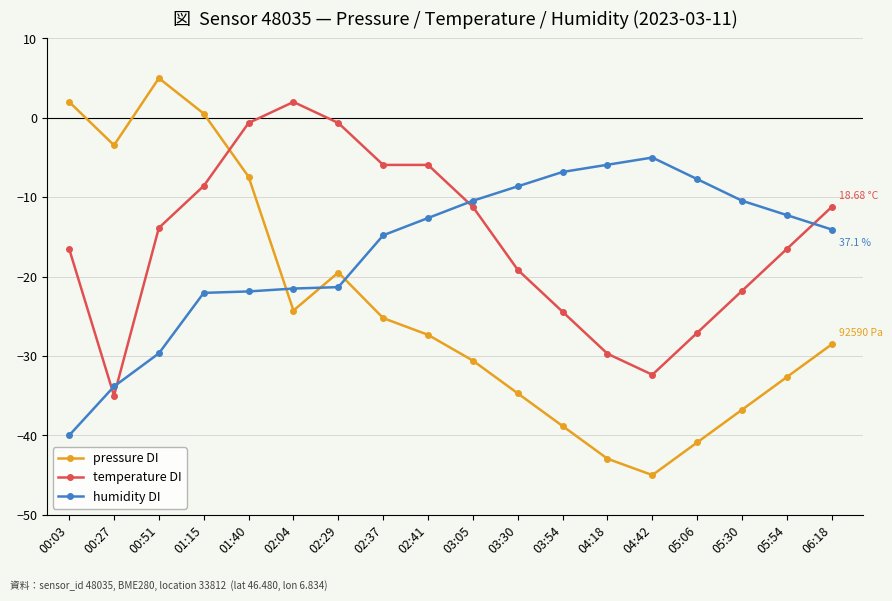

At which label does pressure DI first exceed -27?

00:03